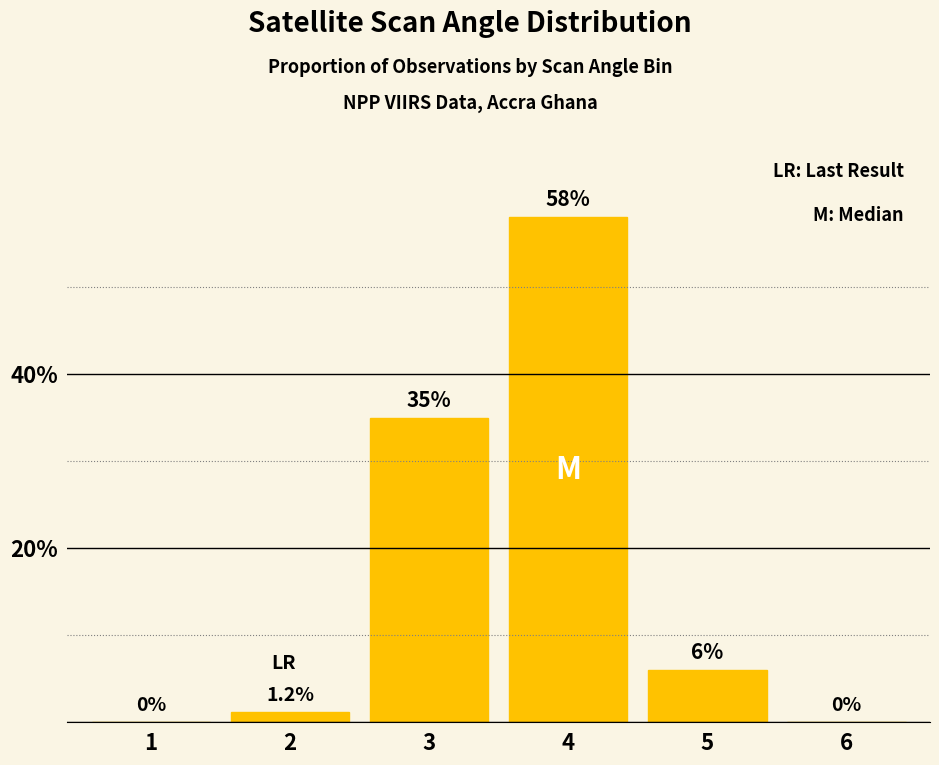

Reading left to right, list all the values displayed in this chart.

0.0	1.2	35.0	58.0	6.0	0.0